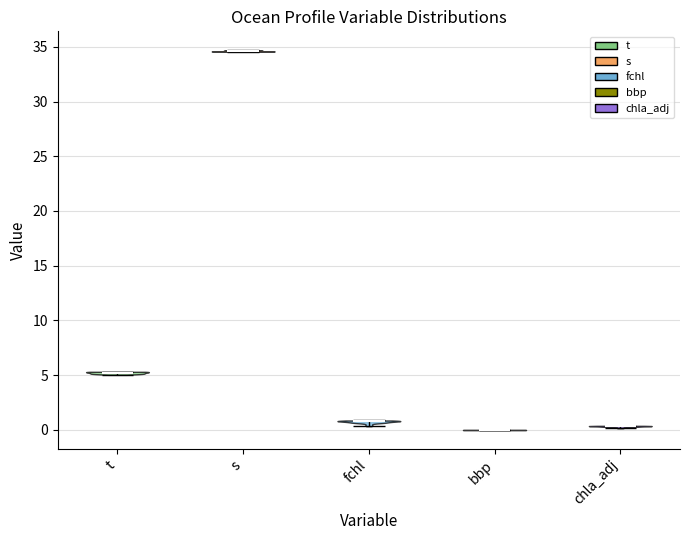

Reading left to right, read every violin against the y-axis: where its median line is, and the lowest and highest points it reaches. The values are not printed on the chart, so give them approximately, as read against the axis.

t: median line 5.0, lowest point 5.0, highest point 5.5
s: median line 34.5, lowest point 34.5, highest point 34.5
fchl: median line 1.0, lowest point 0.5, highest point 1.0
bbp: median line 0.0, lowest point 0.0, highest point 0.0
chla_adj: median line 0.5, lowest point 0.0, highest point 0.5